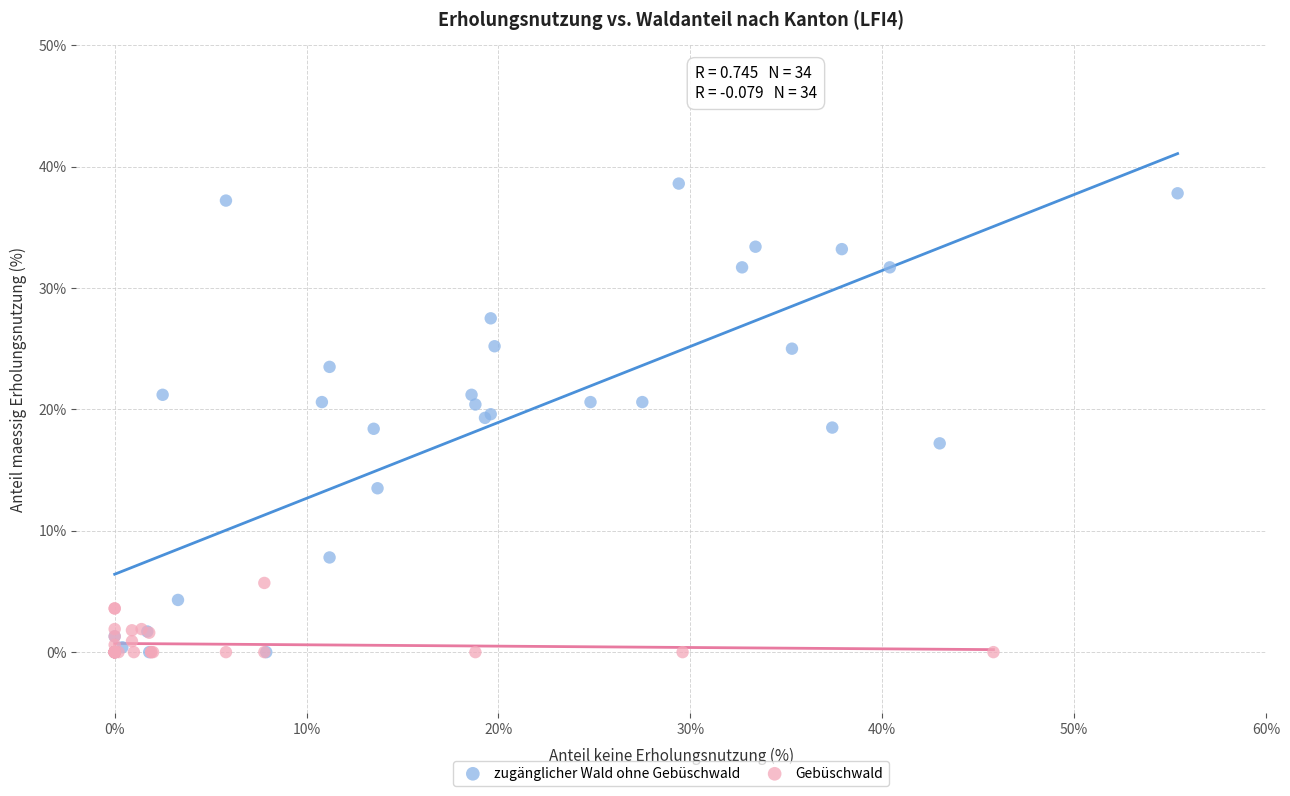

Which series has the largest Y range (max minus min)?

zugänglicher Wald ohne Gebüschwald